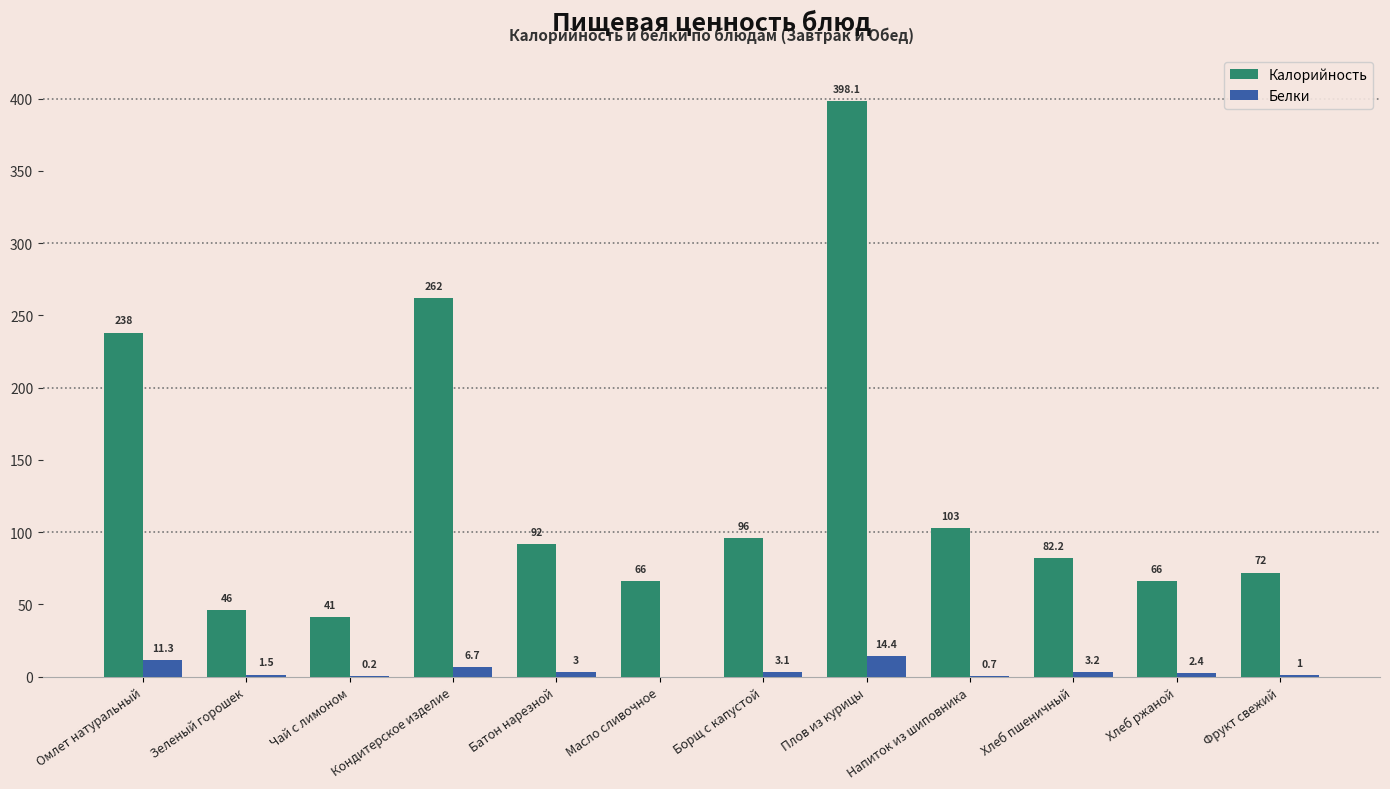

What is the sum of the Калорийность values at Чай с лимоном and Фрукт свежий?

113.0